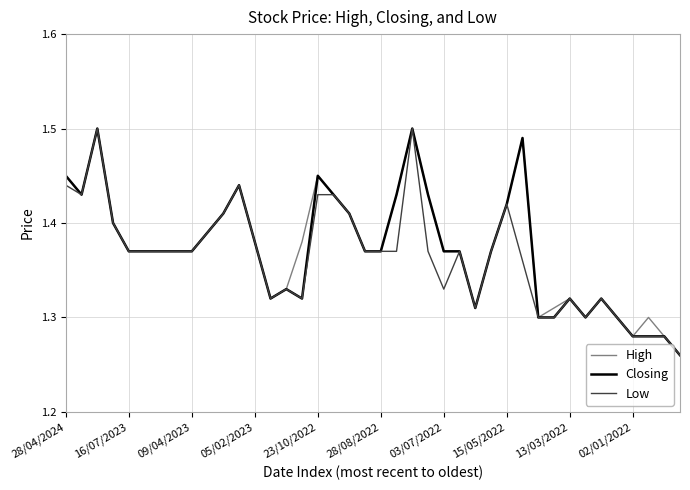

Is this an area chart (filled region under the line)?

No